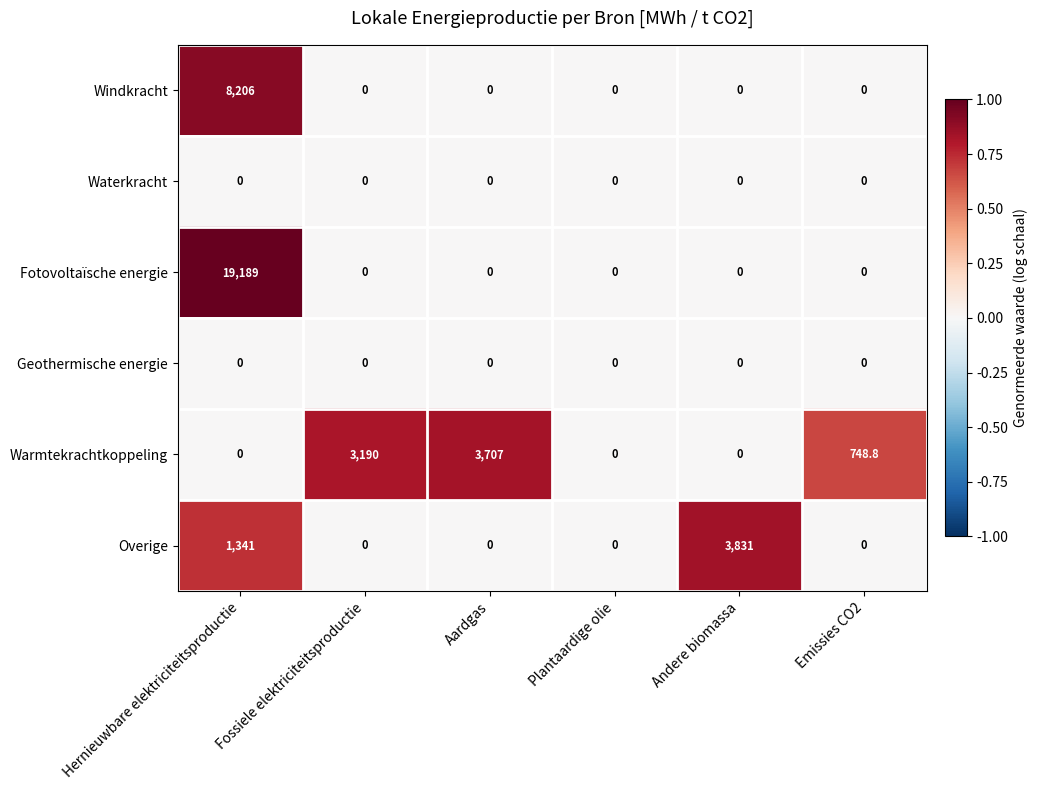

Count the number of data series in this chart.

6